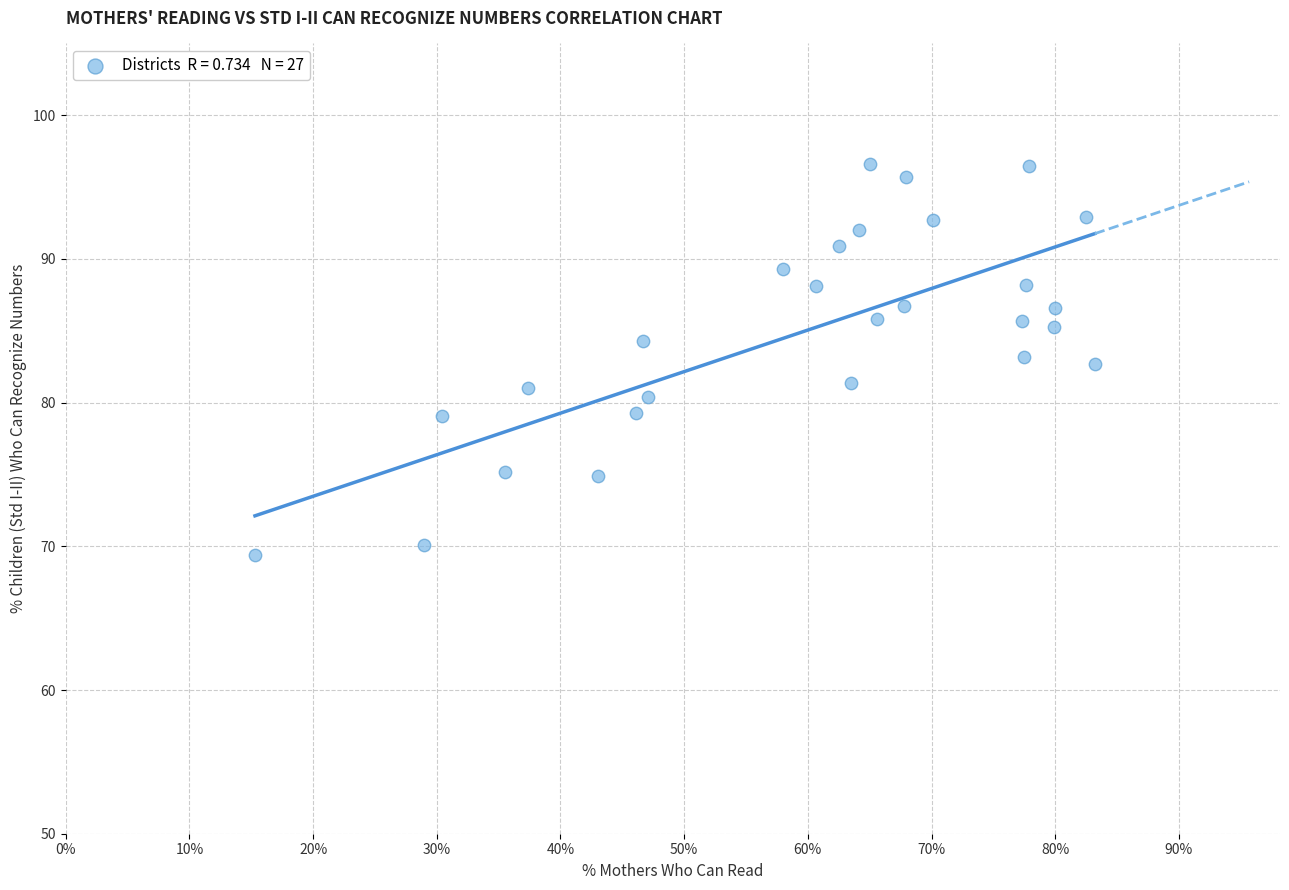

What is the range of X values (max minus min)?

67.9